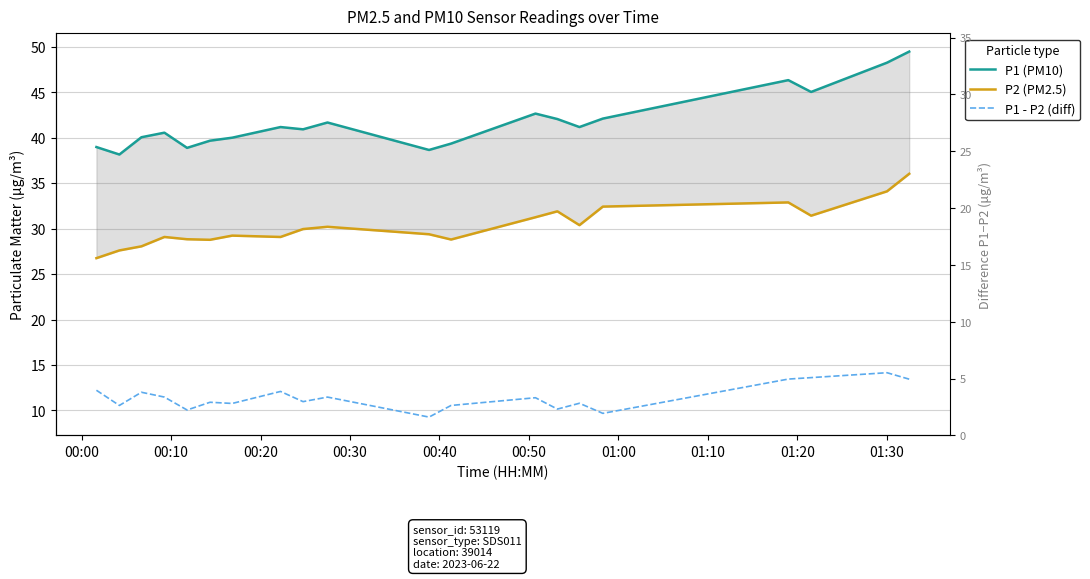

True or false: P1 (PM10) has a value of 16.9 at 00:40.

False